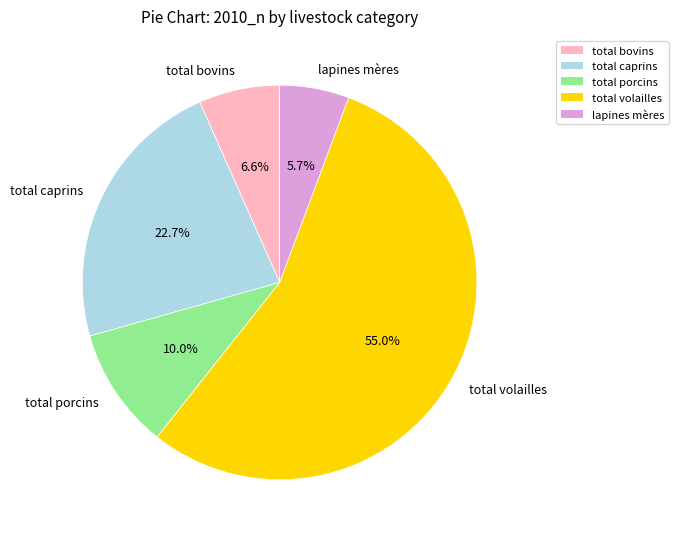

Count the number of slices in the pie.

5